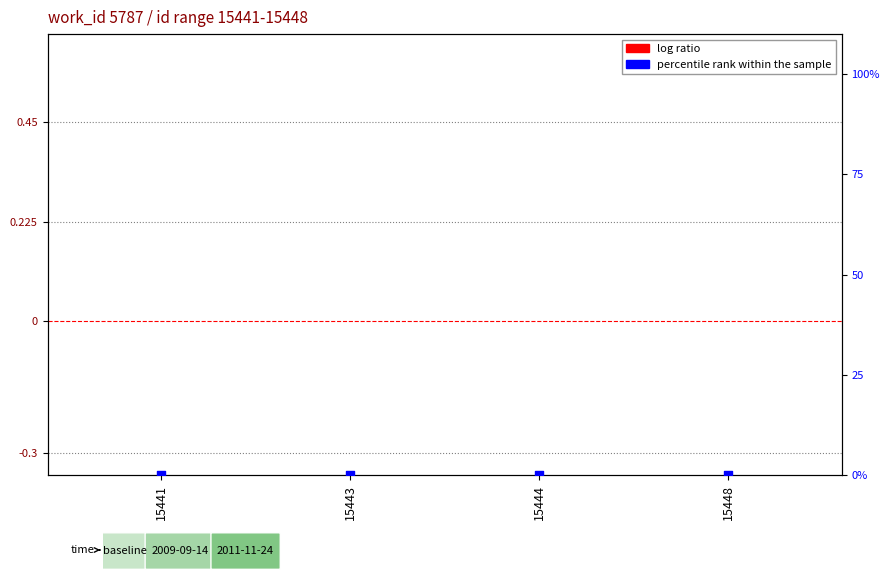

Which series contains the highest Y value?

log ratio